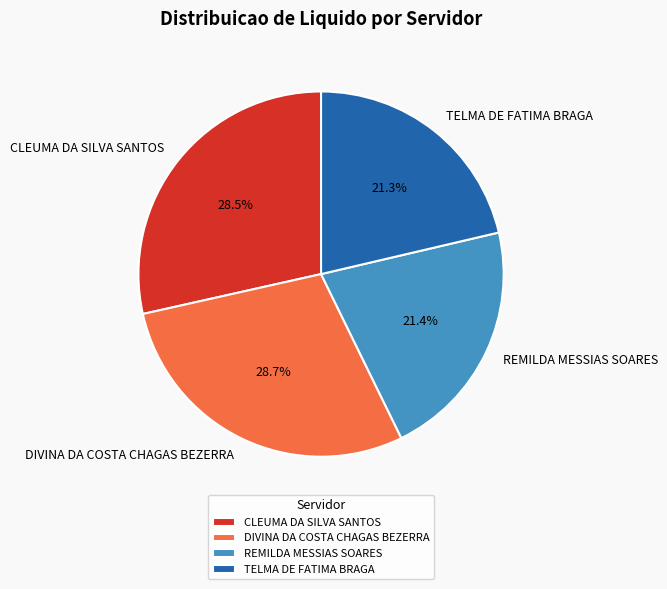

Is it true that CLEUMA DA SILVA SANTOS is 14% of the pie?

False